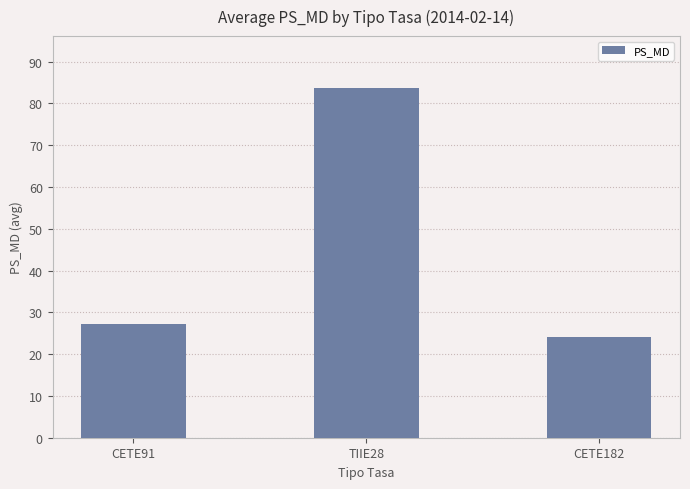

What position from the left is CETE182?

3